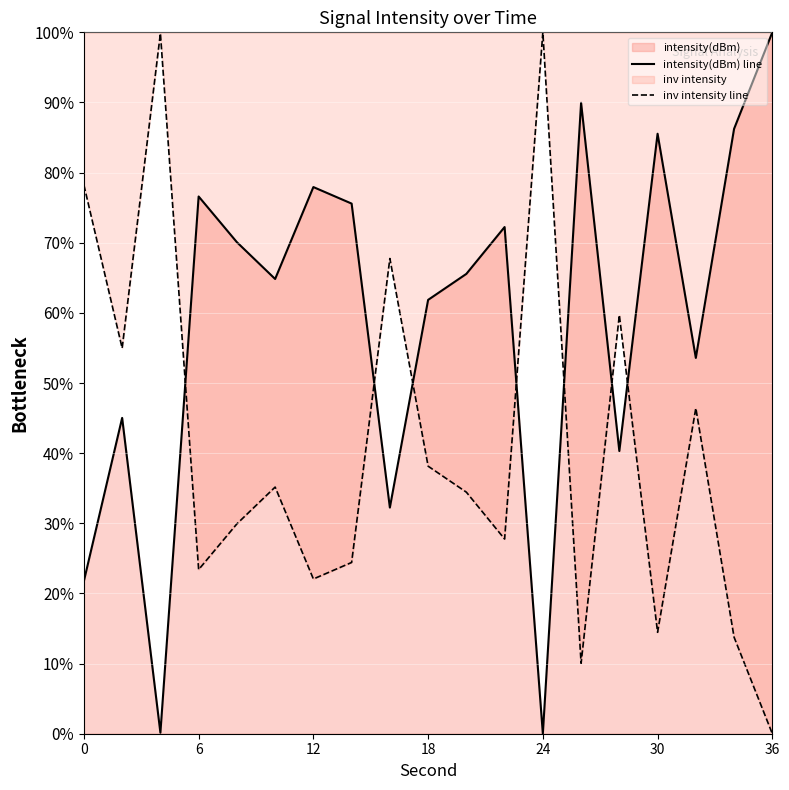

Which label corresponds to the largest value in the chart?

36